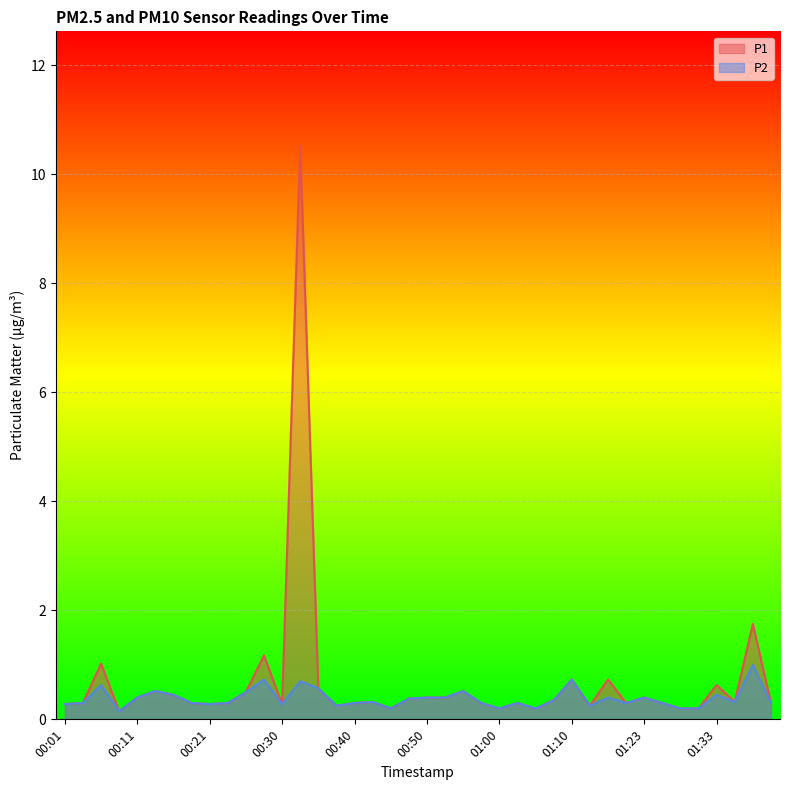

What is the average value of the P2 series?

0.4